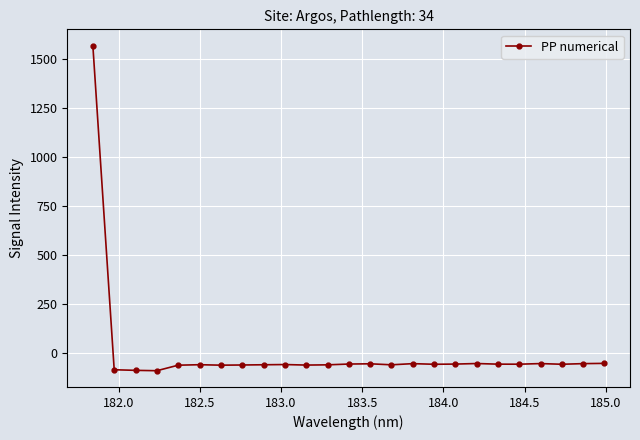

What is the value of the 19th point from the left?

-53.9